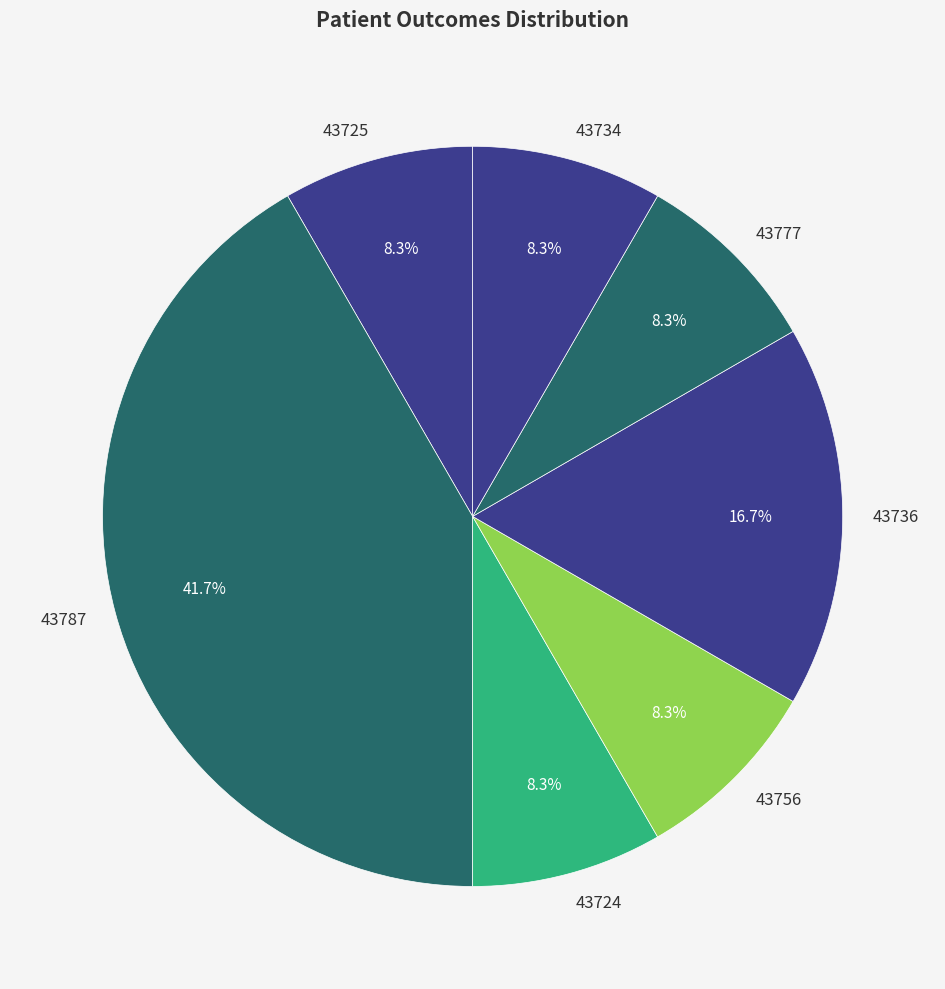

Which slice is the largest?

43787